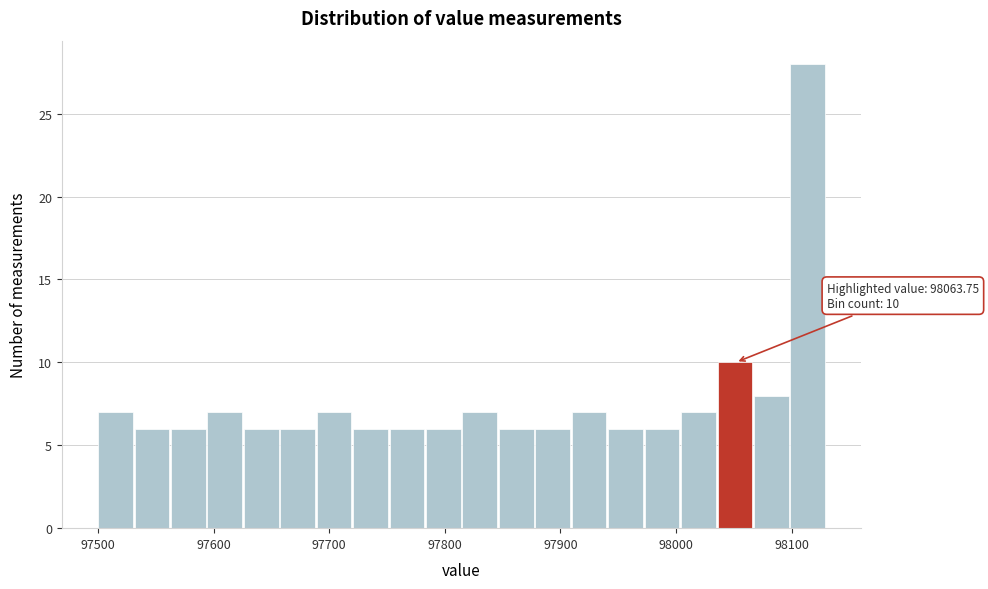

Read against the x-axis, roughly where is the centre of the tallest bar?

98110